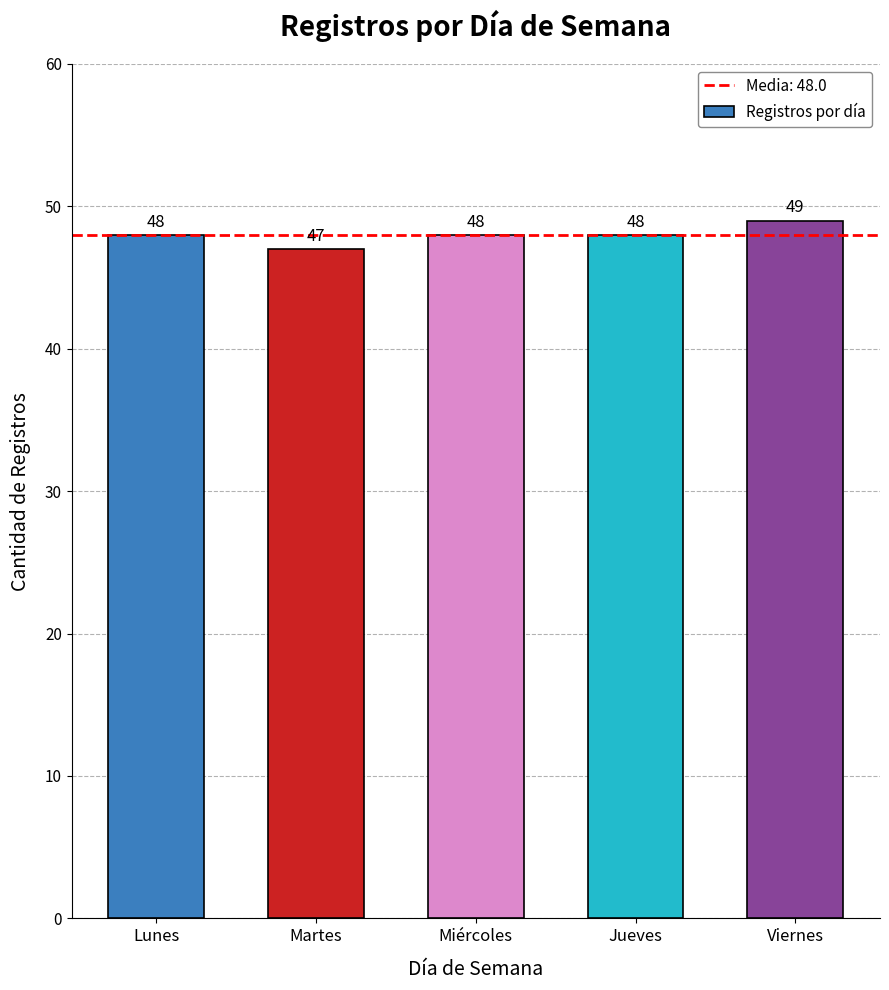

What position from the right is Lunes?

5